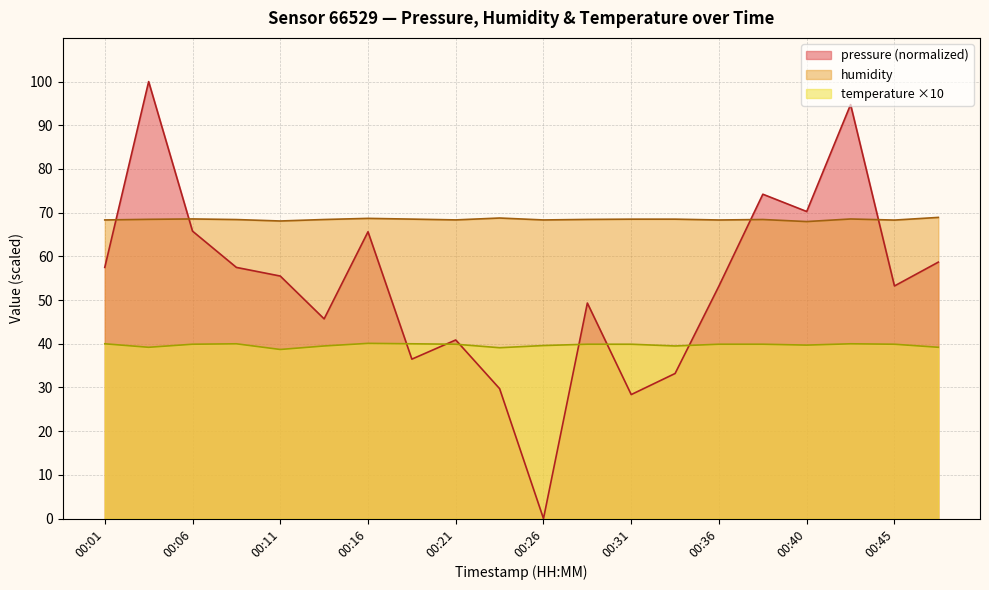

After their last crossing, which series has the higher values: pressure or humidity?

humidity